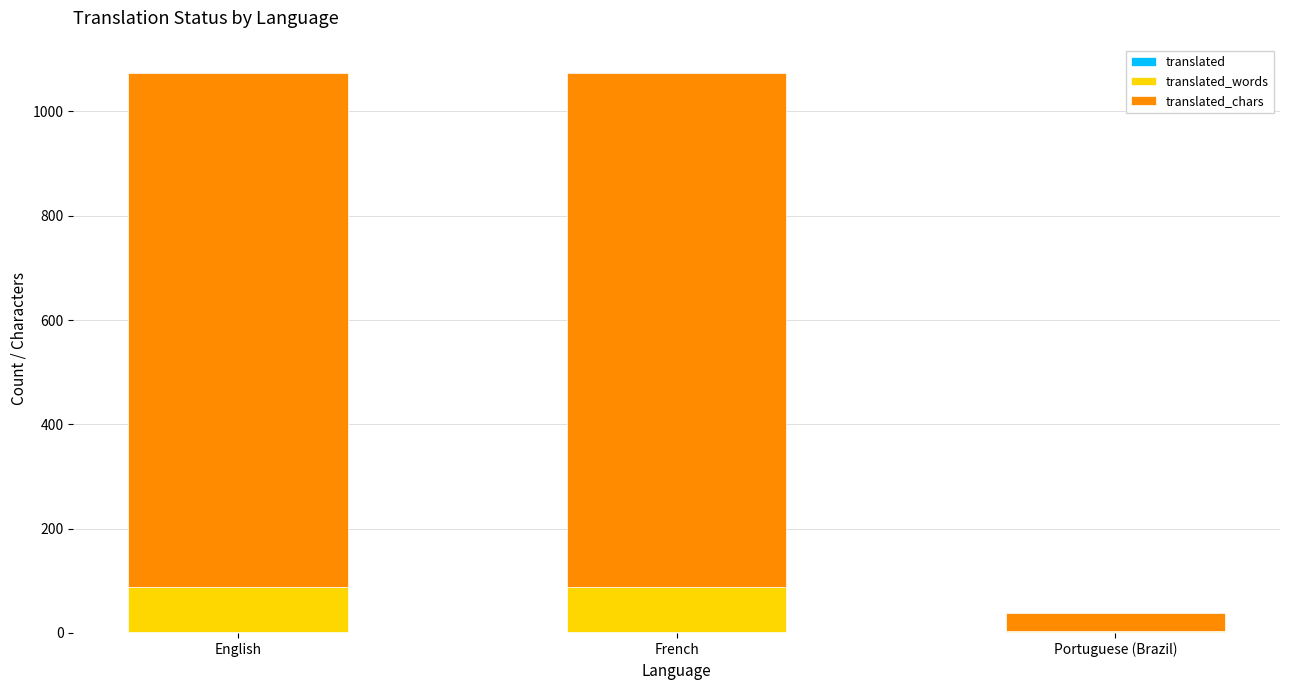

How many series are shown in this chart?

3